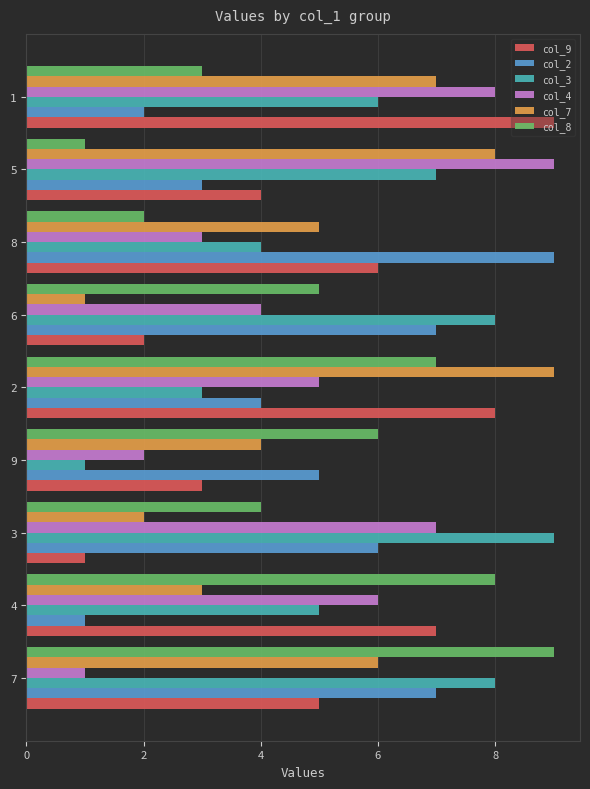

Which series changed the most between 7 and 9?

col_3